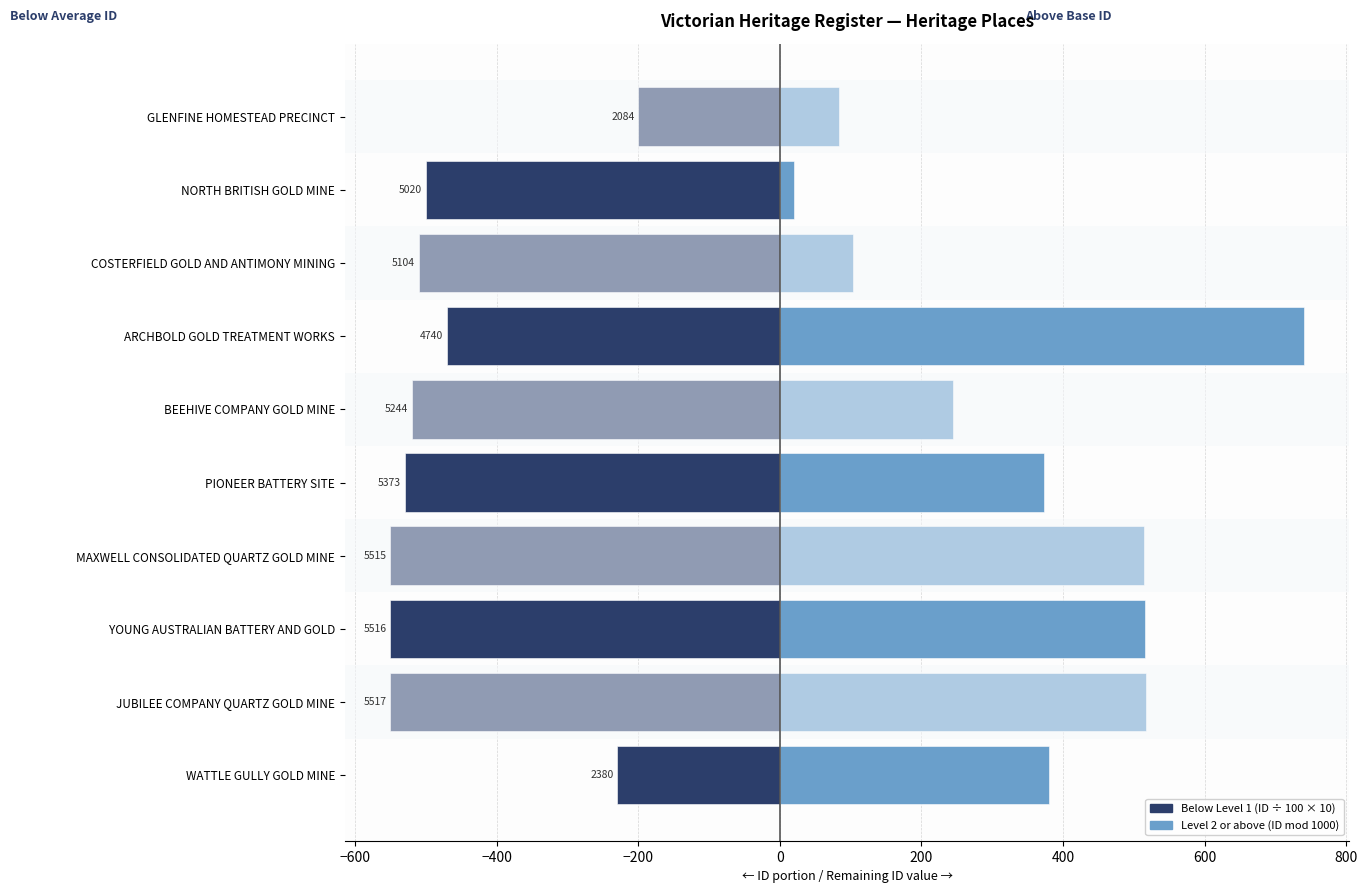

Which series changed the most between COSTERFIELD GOLD AND ANTIMONY MINING and BEEHIVE COMPANY GOLD MINE?

Level 2 or above